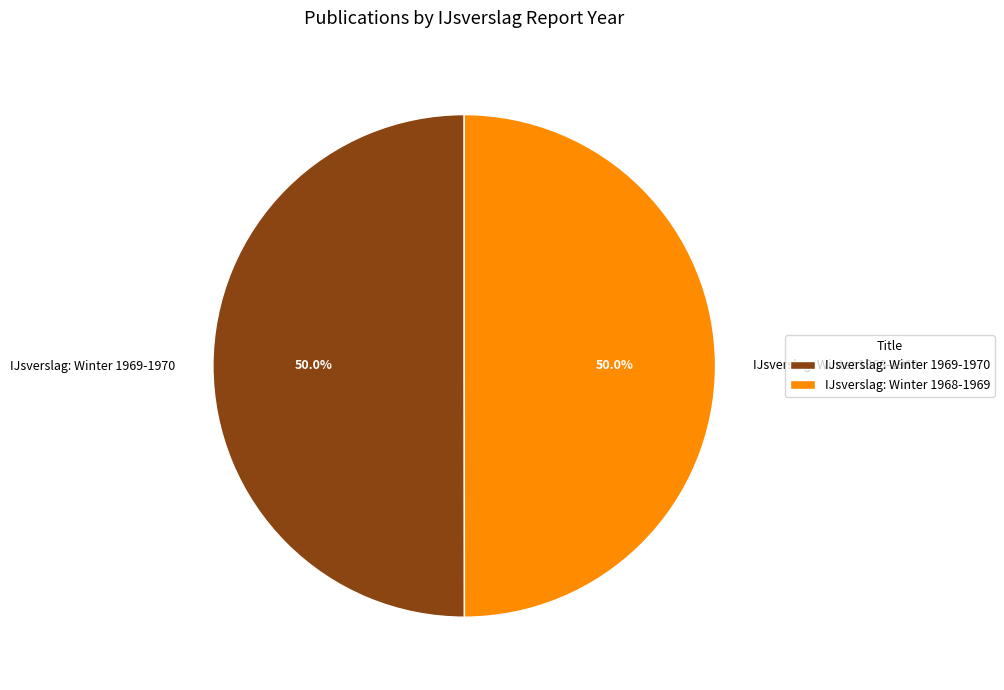

To the nearest percent, what is the average slice percentage?

50%